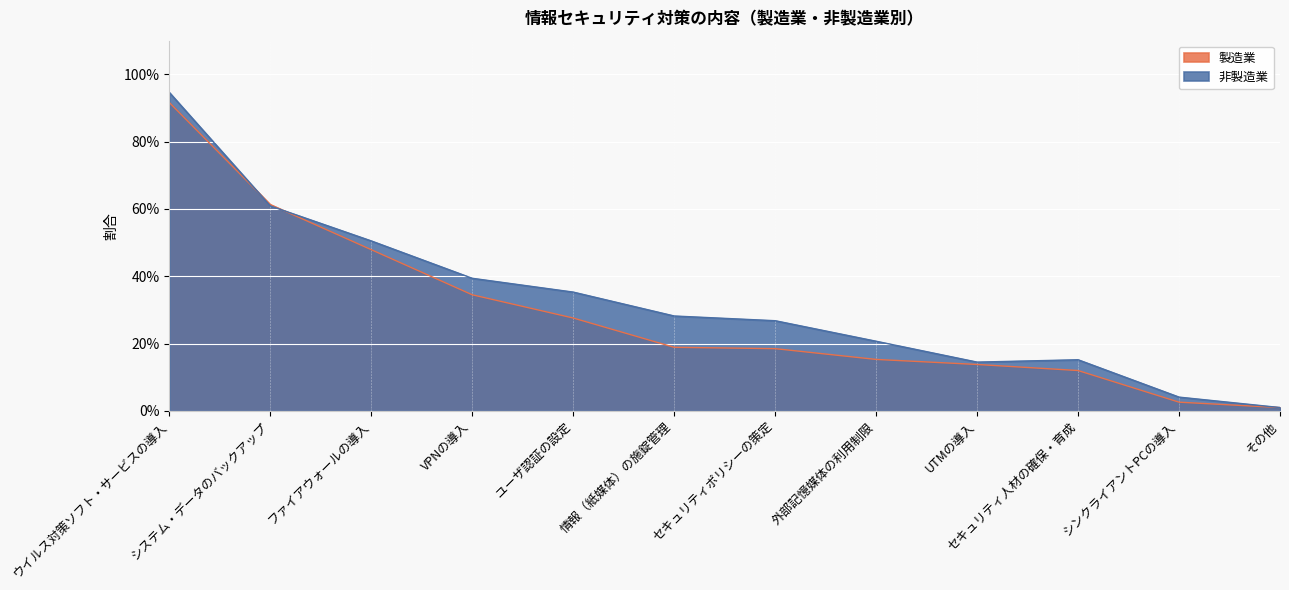

True or false: 製造業 has a value of 0.2 at 外部記憶媒体の利用制限.

True